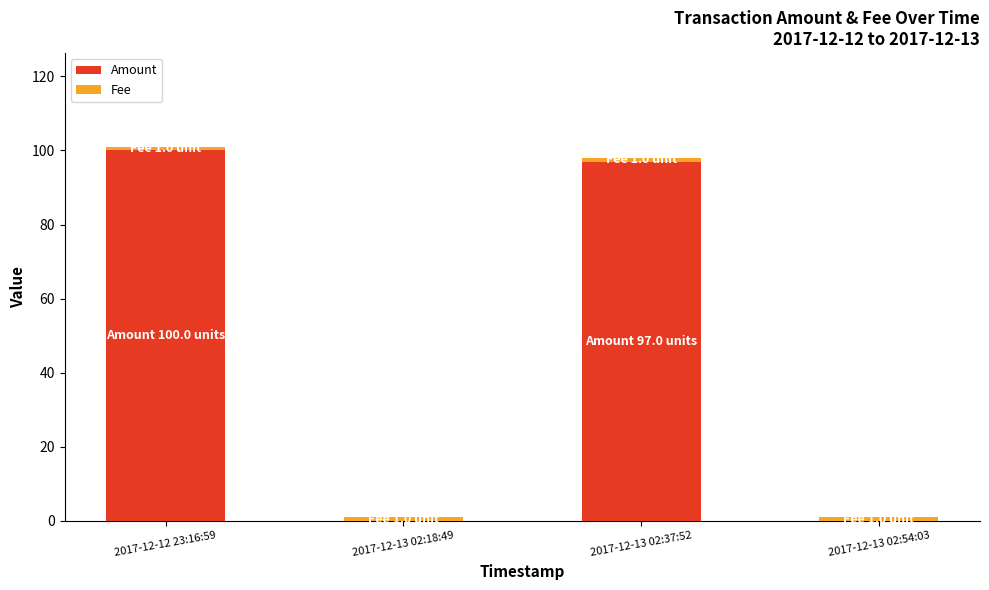

Is it true that Amount equals 0 at 2017-12-13 02:54:03?

True